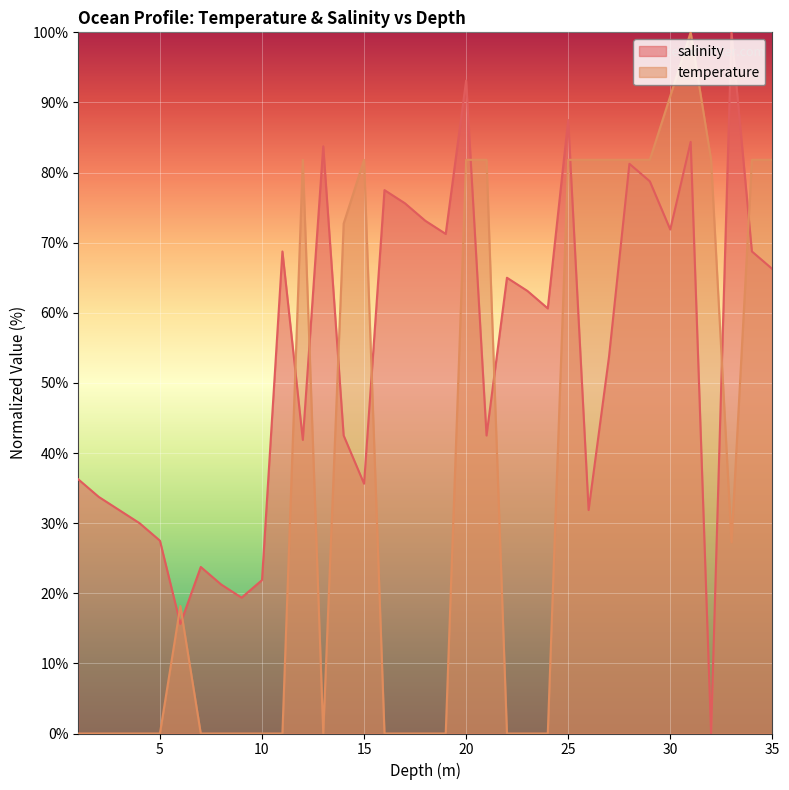

What is the difference between the salinity values at 4.0 and 29.0?

48.7